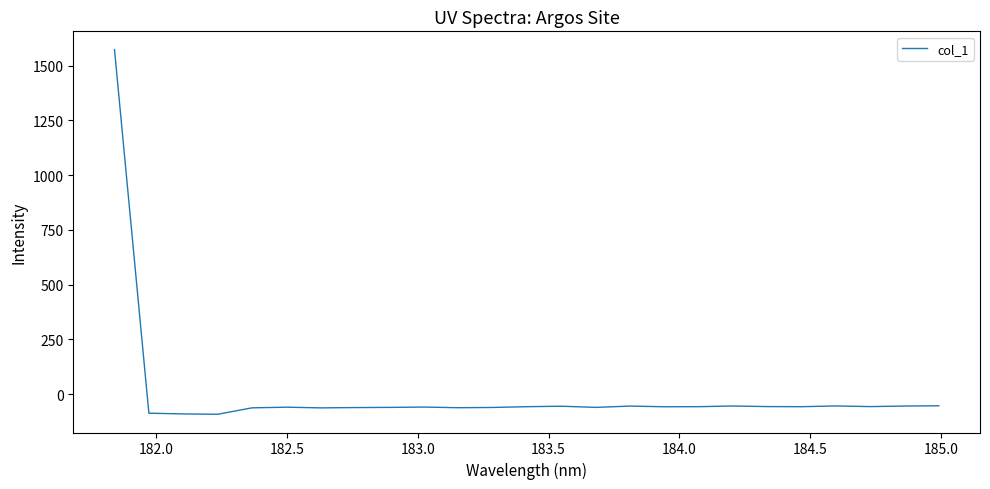

What is the smallest value displayed?

-91.8